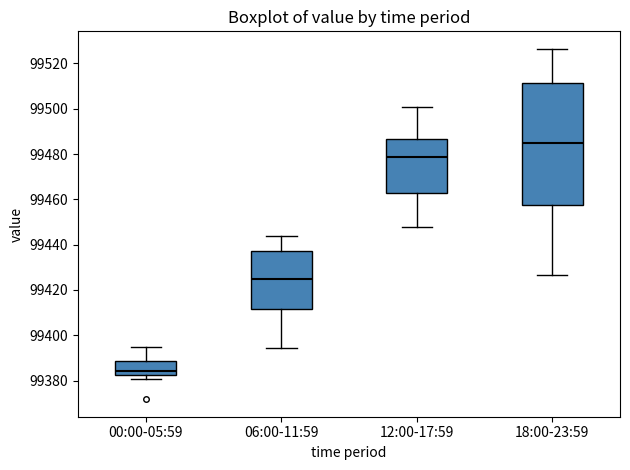

Reading left to right, read every box against the y-axis: the position of its median line, the range the box covers, and the ends of its whiskers. The values are not printed on the chart, so give them approximately, as read against the axis.

00:00-05:59: median 99384, box 99382 to 99388, whiskers 99380 to 99394
06:00-11:59: median 99426, box 99412 to 99438, whiskers 99394 to 99444
12:00-17:59: median 99478, box 99462 to 99486, whiskers 99448 to 99500
18:00-23:59: median 99484, box 99458 to 99512, whiskers 99426 to 99526